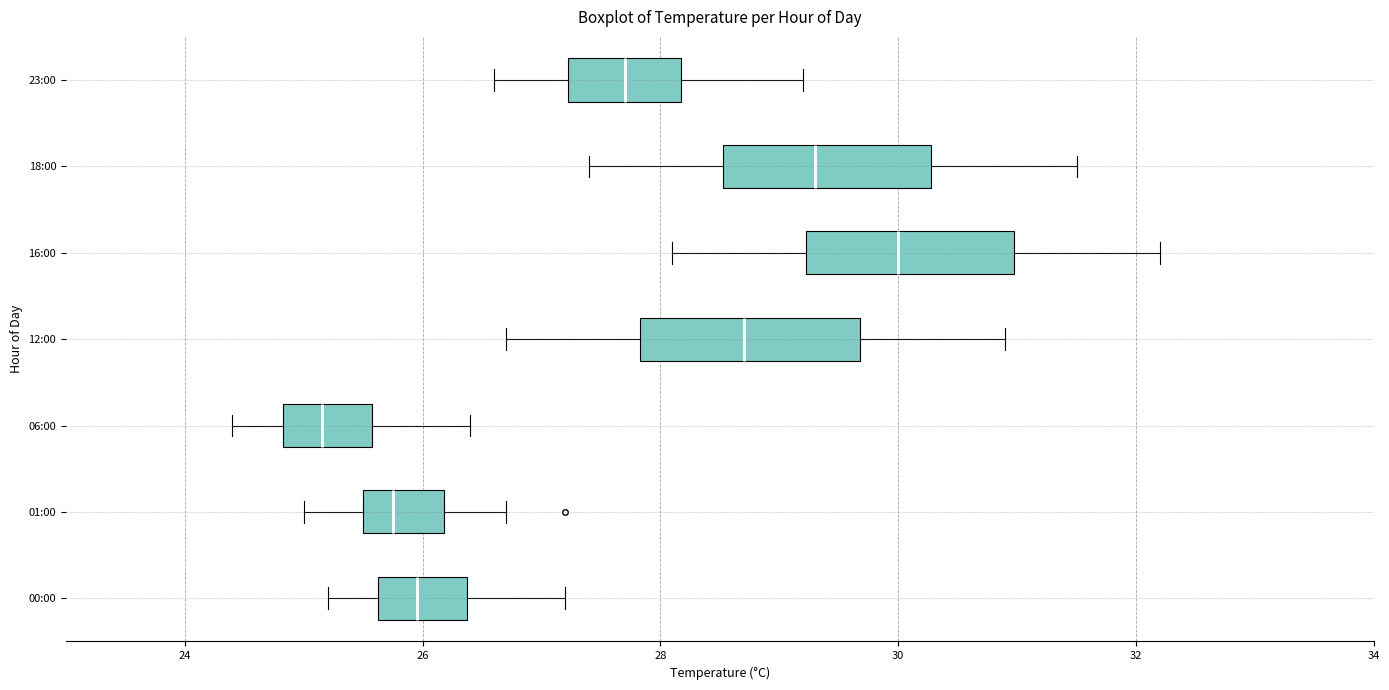

Reading bottom to top, transcribe this box plot: for each box, give where its median line is, the range the box spans, and where its two whiskers end, as read against the x-axis. The values are not printed on the chart, so give them approximately, as read against the axis.

00:00: median 26.0, box 25.6 to 26.4, whiskers 25.2 to 27.2
01:00: median 25.8, box 25.6 to 26.2, whiskers 25.0 to 26.8
06:00: median 25.2, box 24.8 to 25.6, whiskers 24.4 to 26.4
12:00: median 28.8, box 27.8 to 29.6, whiskers 26.8 to 31.0
16:00: median 30.0, box 29.2 to 31.0, whiskers 28.2 to 32.2
18:00: median 29.4, box 28.6 to 30.2, whiskers 27.4 to 31.6
23:00: median 27.8, box 27.2 to 28.2, whiskers 26.6 to 29.2